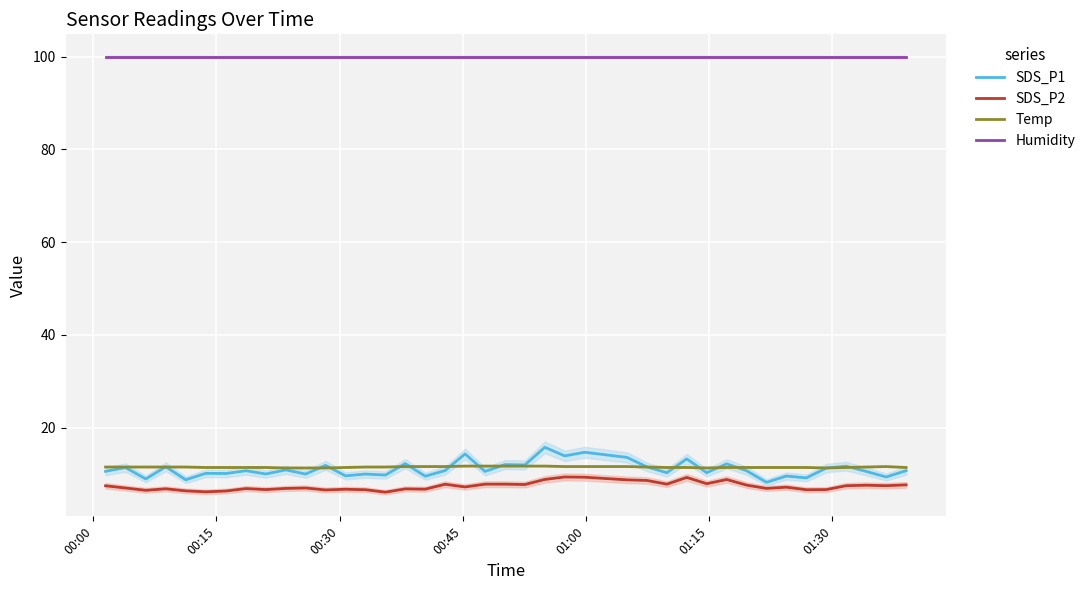

Rank the series by their maximum value, from highest to lowest.

Humidity, SDS_P1, Temp, SDS_P2